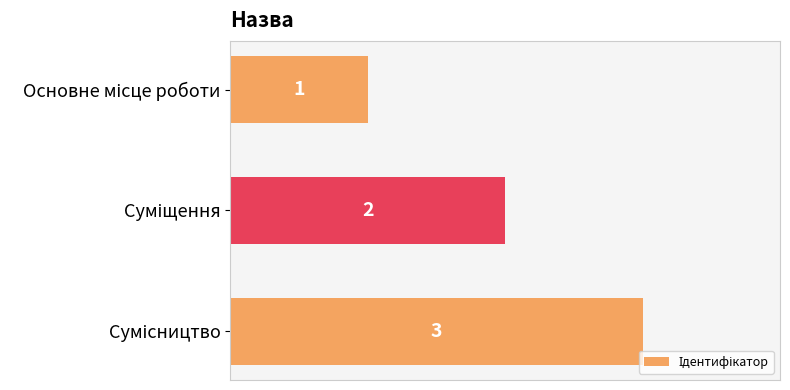

Count the values in the range 1 to 3.

3